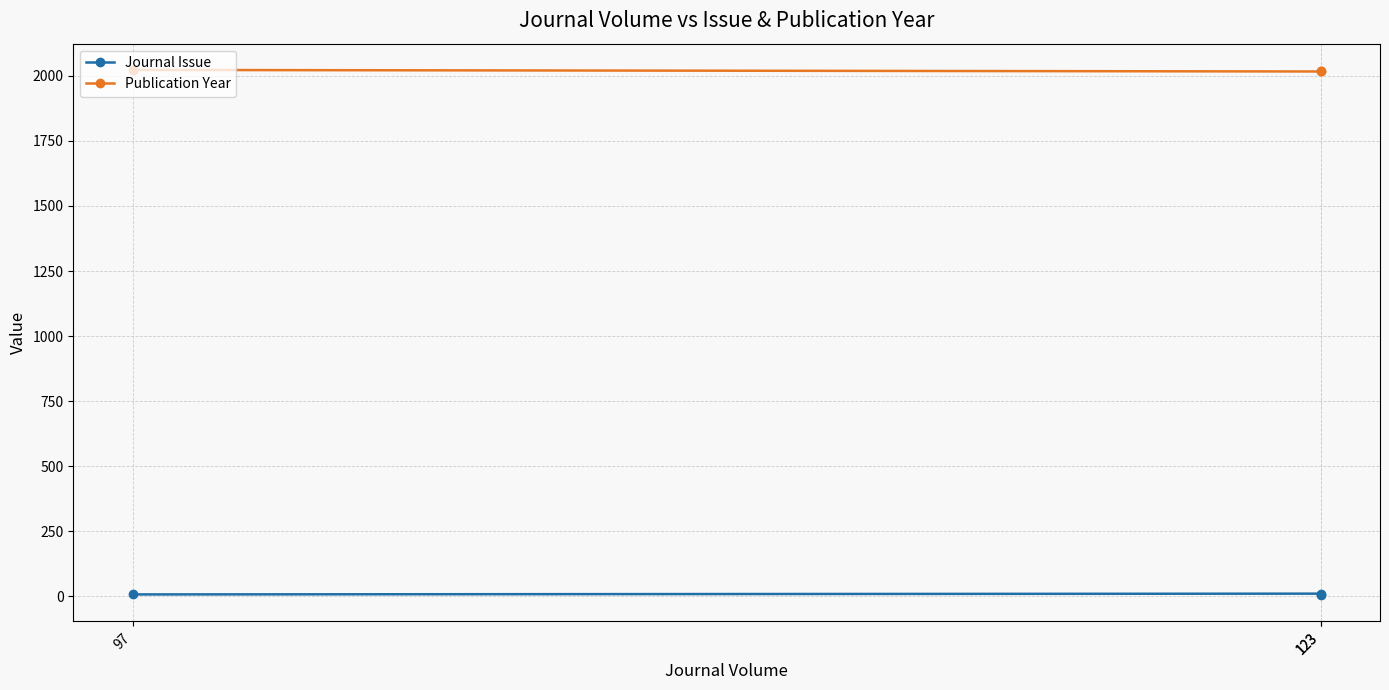

What is the sum of the Publication Year values at 123 and 97?

4040